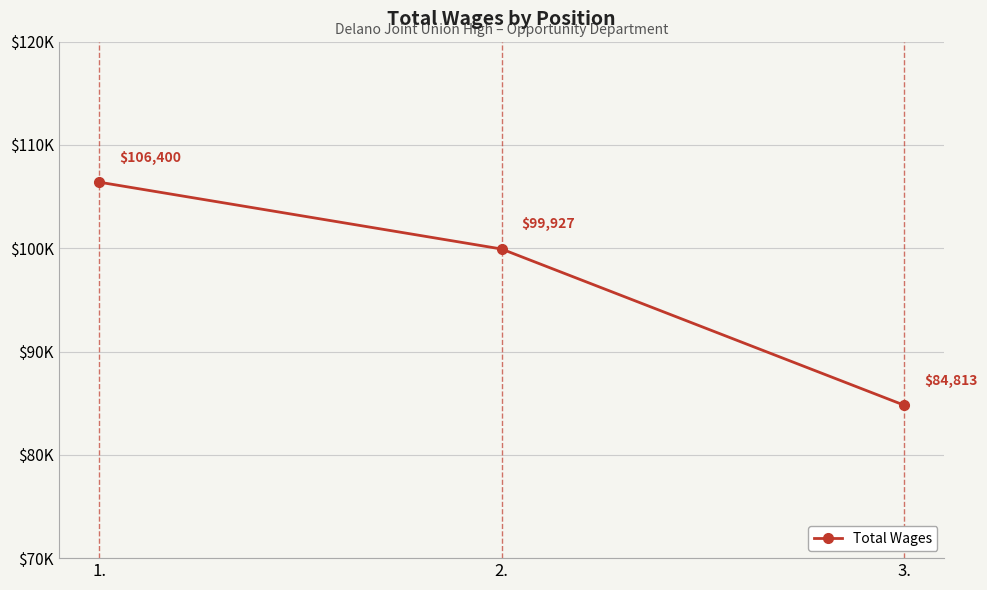

Reading right to left, transcribe all the data shown in this chart.

84813	99927	106400